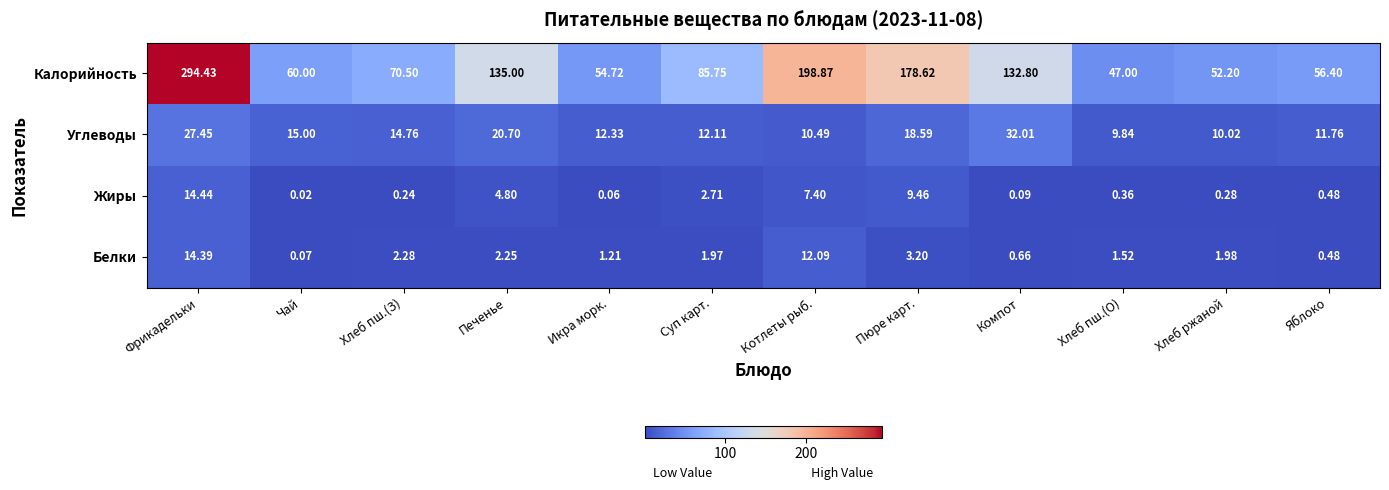

List the labels in order of Углеводы value, largest first.

Компот, Фрикадельки, Печенье, Пюре карт., Чай, Хлеб пш.(З), Икра морк., Суп карт., Яблоко, Котлеты рыб., Хлеб ржаной, Хлеб пш.(О)